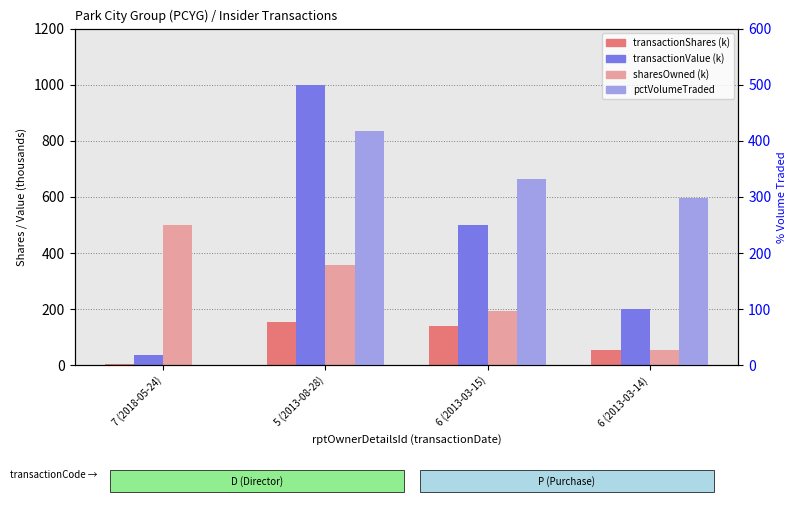

How many bars are there in each group?

4